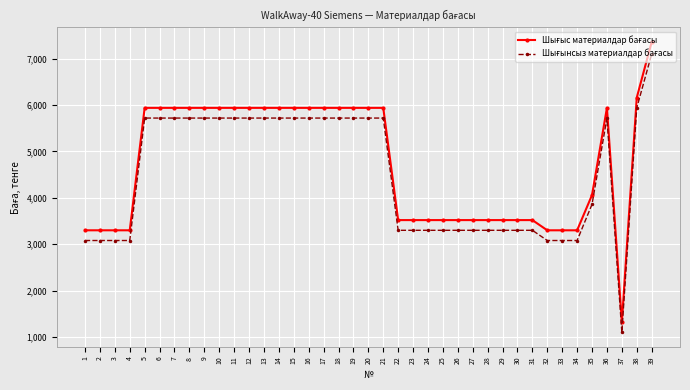

What is the maximum value shown in the chart?

7360